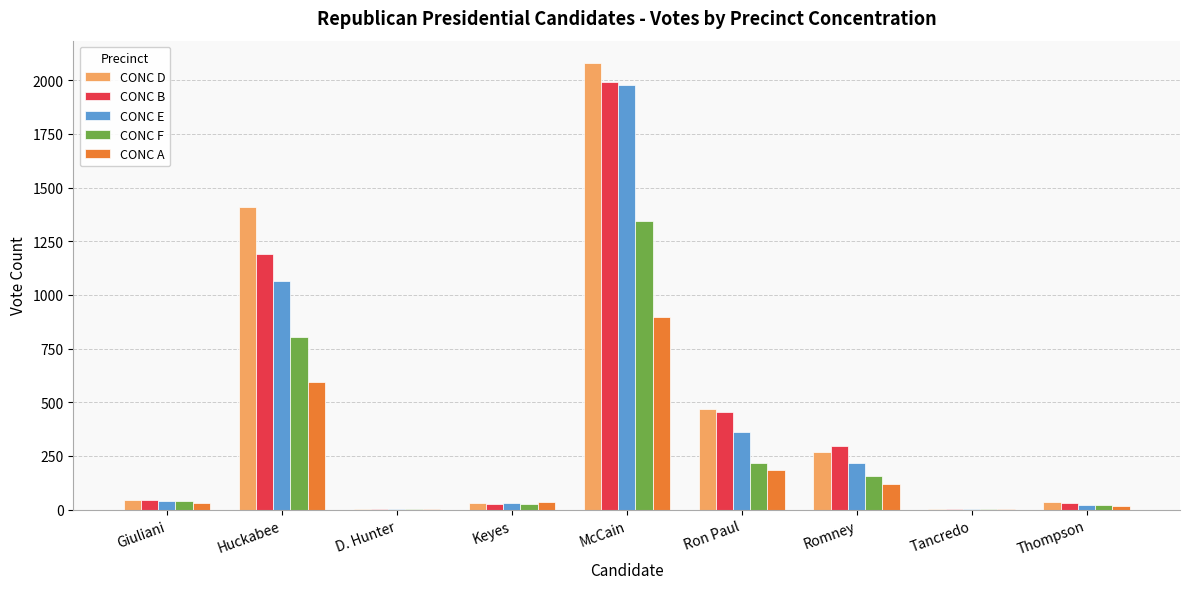

What is the approximate value of CONC E at Ron Paul?

360